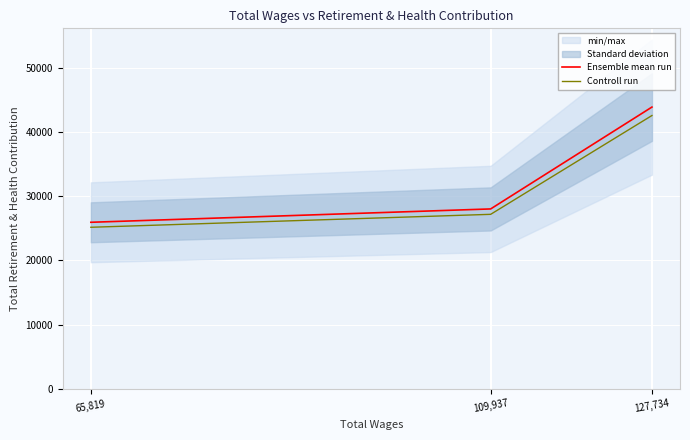

Which category has the highest value in the Ensemble mean run series?

127,734